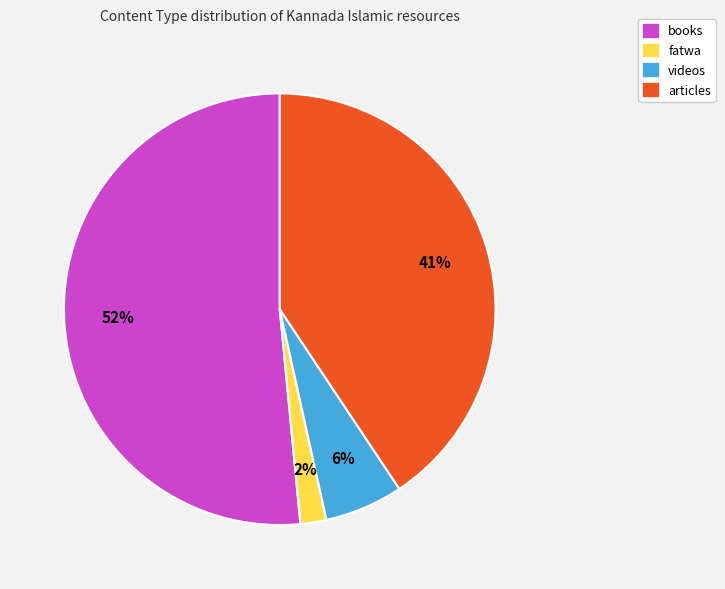

Is there a majority slice in this chart?

Yes